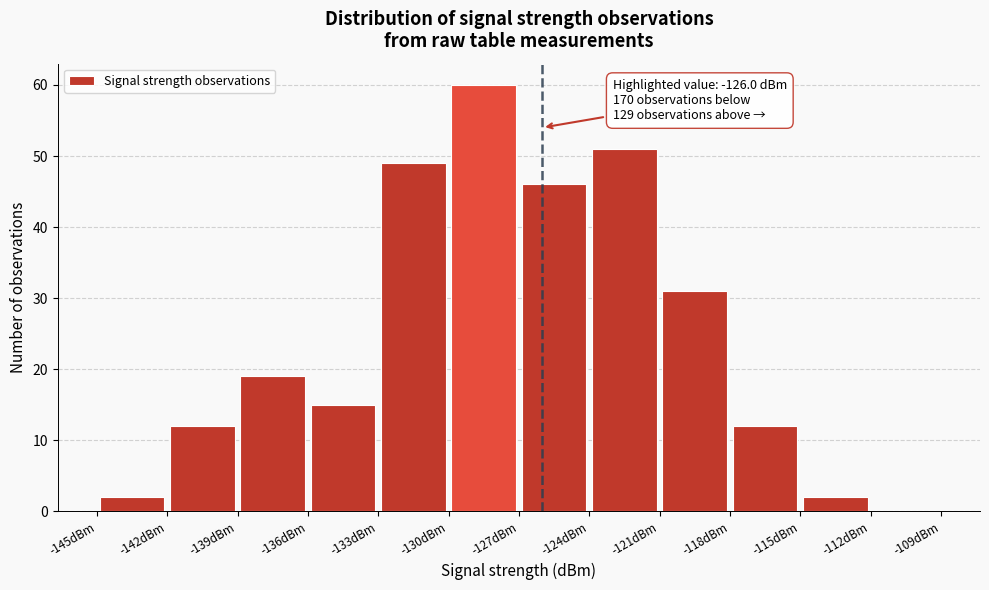

Over which range of the x-axis is the bar tallest?

-130 to -127